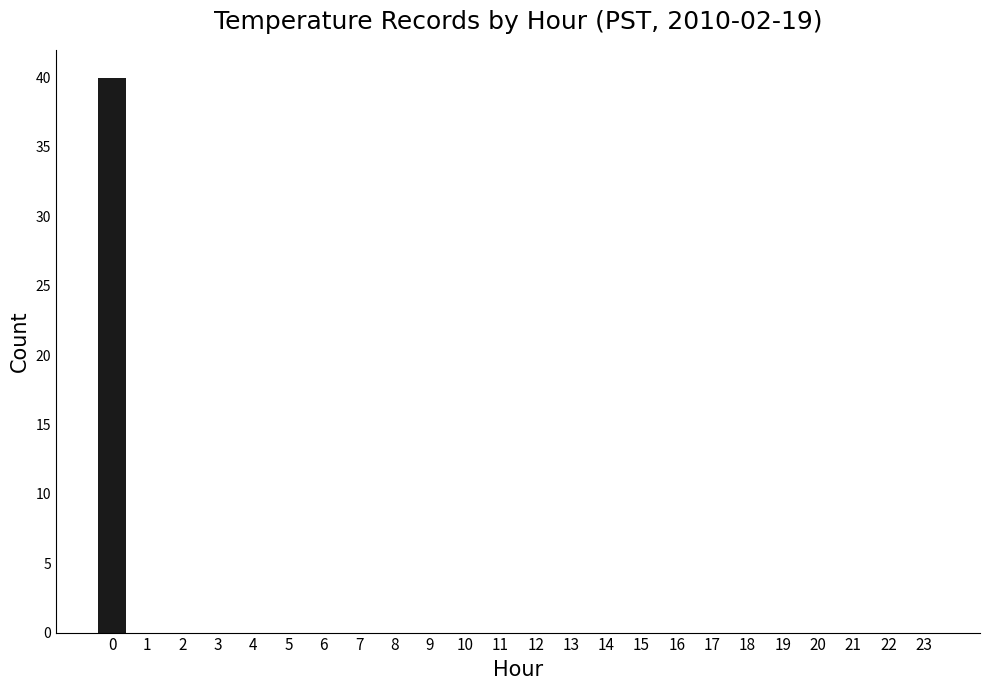

Is it true that the value at 23 is -17?

False